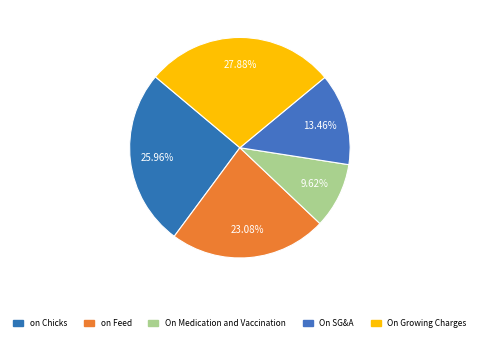

How many segments does this pie chart have?

5